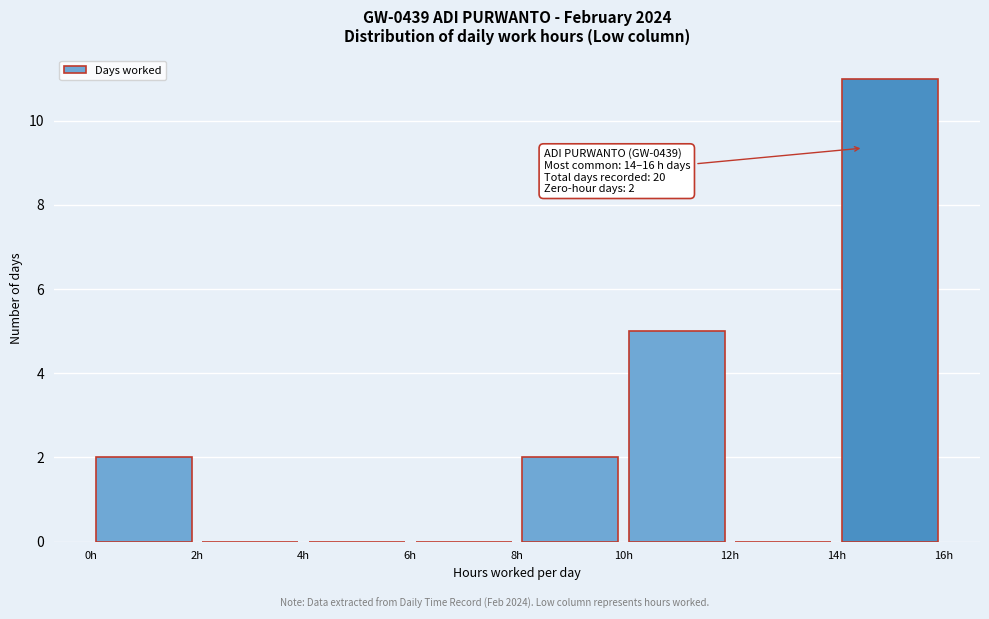

Which range on the x-axis has the tallest bar?

14 to 16